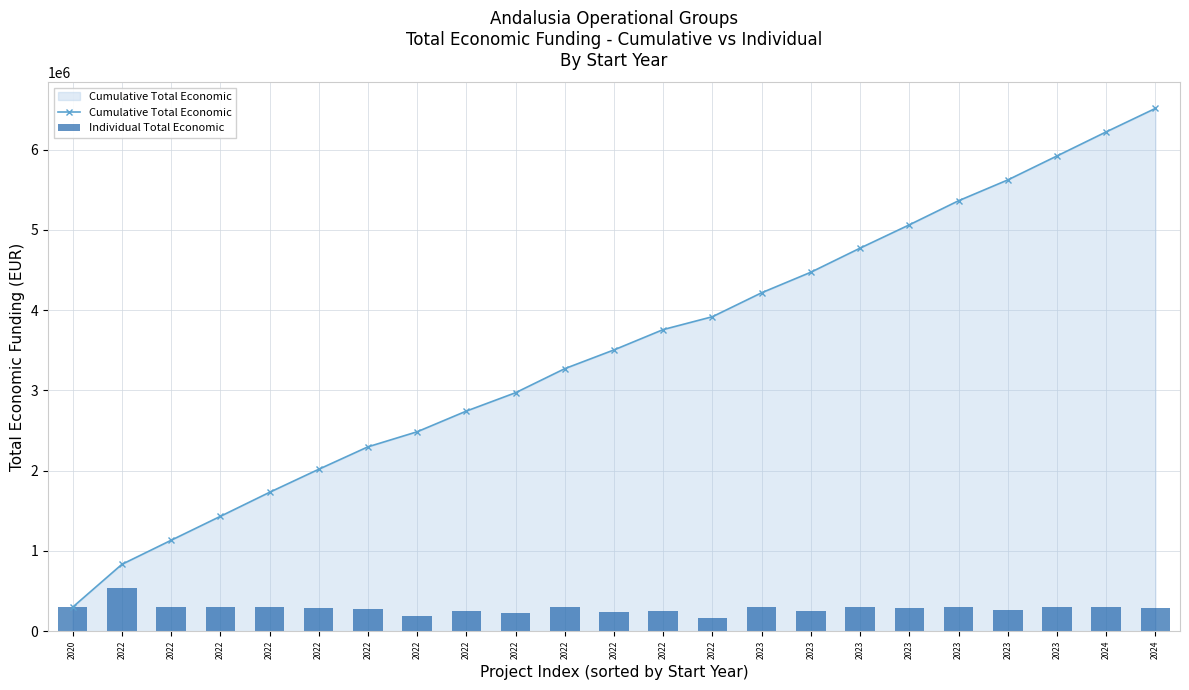

What is the minimum value for Individual Total Economic?

160226